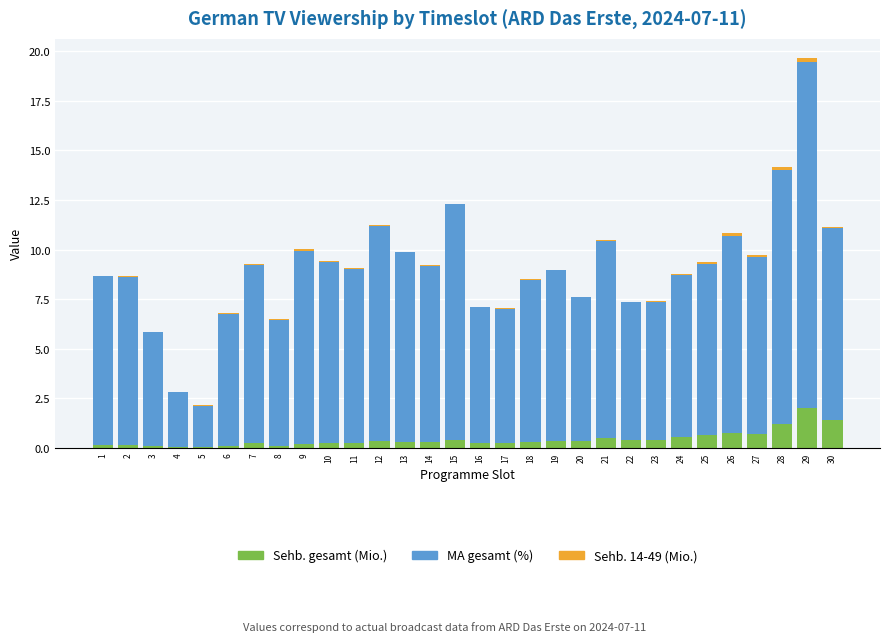

What is the maximum value for Sehb. gesamt (Mio.)?

2.0